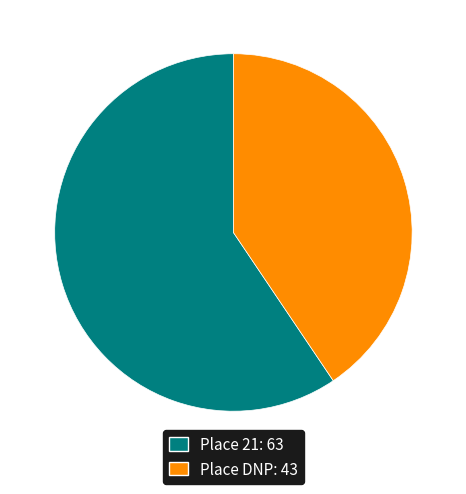

True or false: Place 21: 63 accounts for 59% of the total.

True